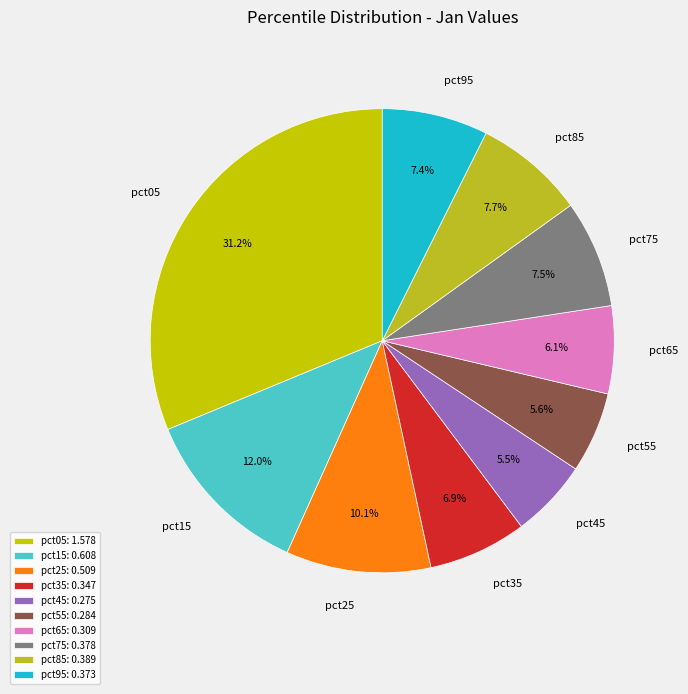

Is there any slice that represents more than half of the pie?

No